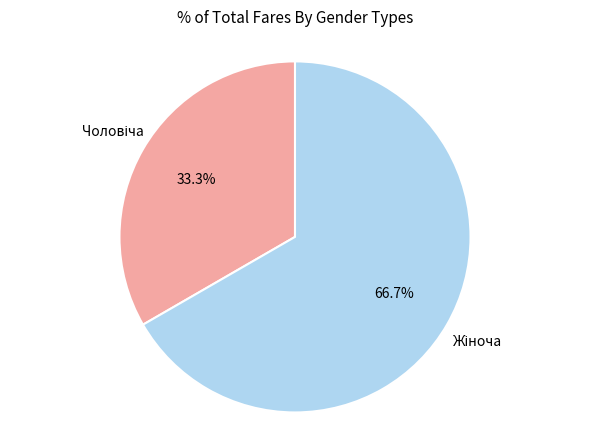

Does any single category account for the majority?

Yes